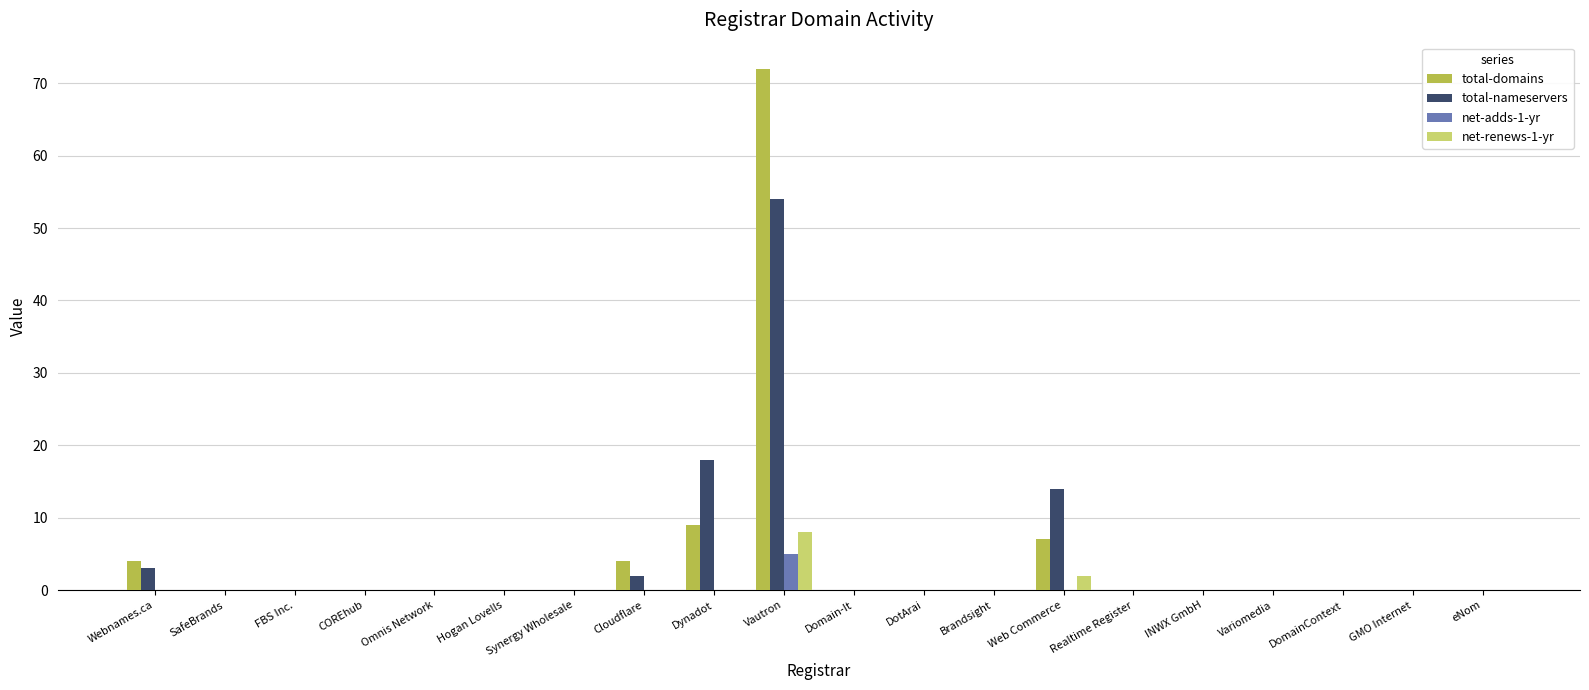

How many net-renews-1-yr values are between 0 and 1?

18